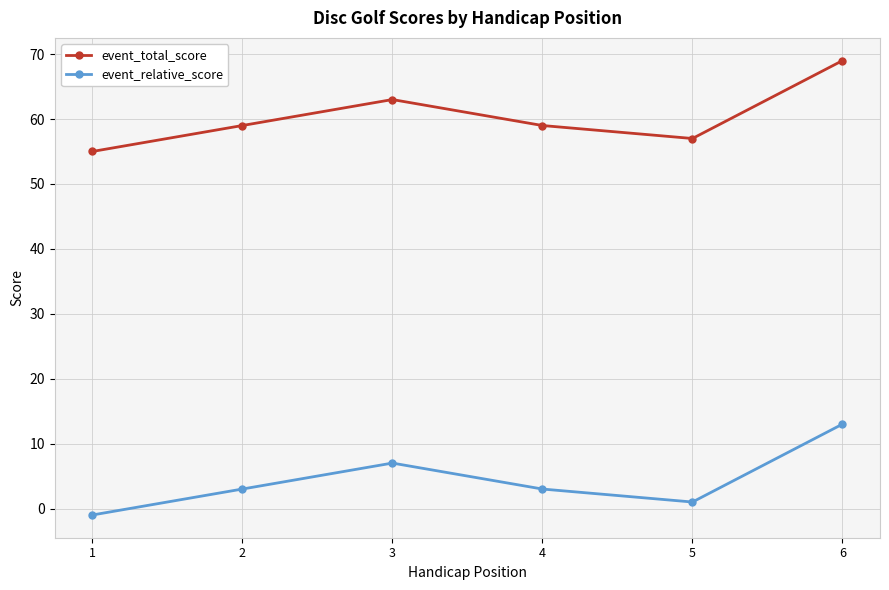

True or false: event_relative_score and event_total_score intersect in this chart.

False